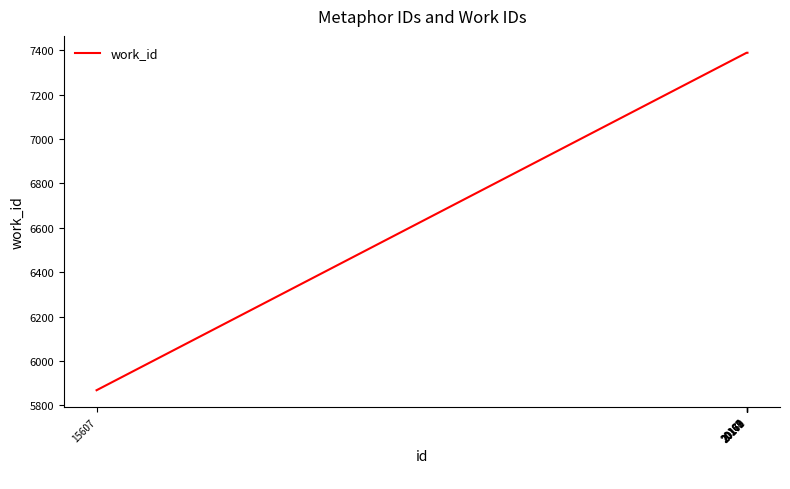

Reading right to left, transcribe all the data shown in this chart.

7389	7389	7389	7389	7389	7389	7389	5868